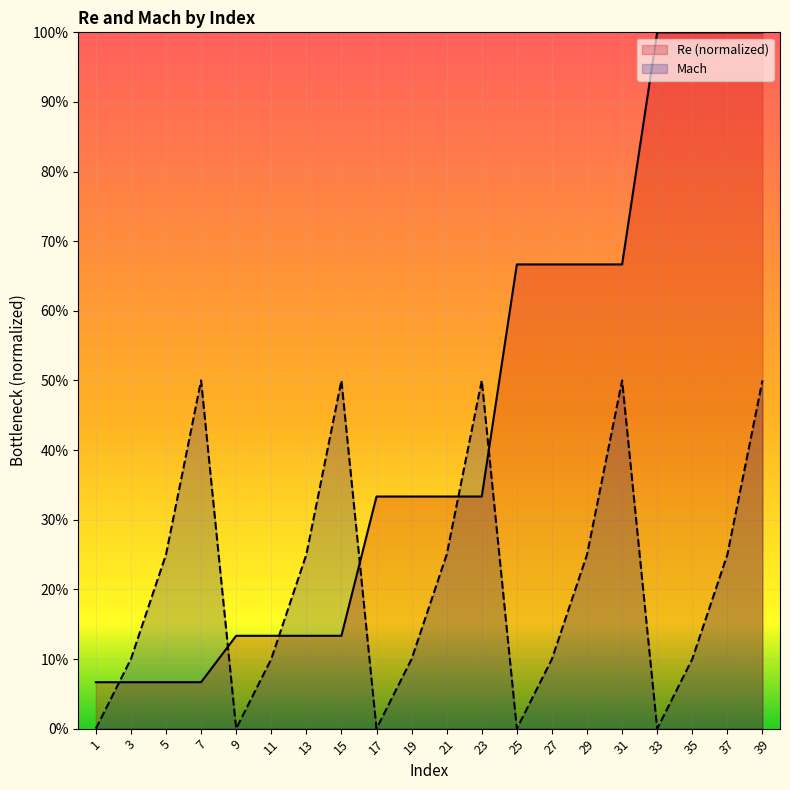

What is the average value of the Mach series?

0.2